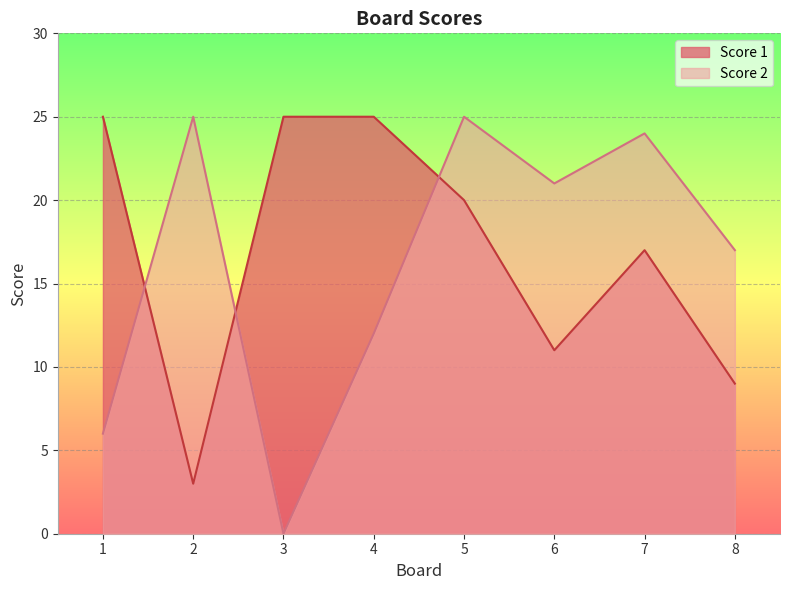

What is the difference between the maximum and minimum values in the Score 2 series?

25